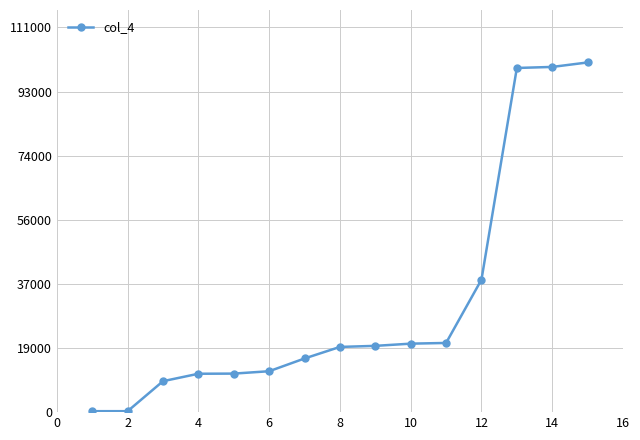

How many data points are above 18853?

8